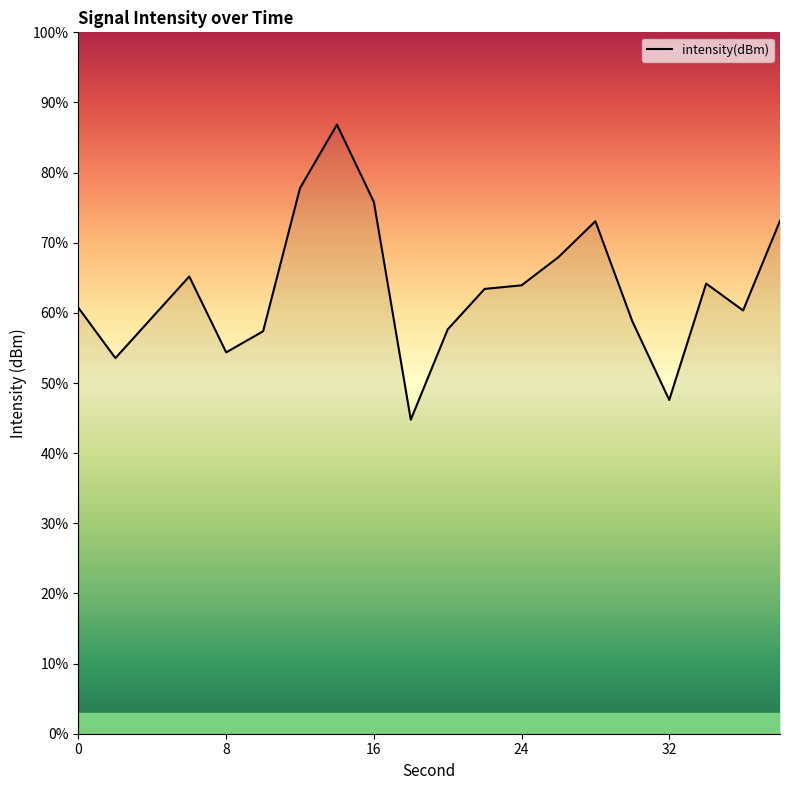

What is the smallest value displayed?

44.8